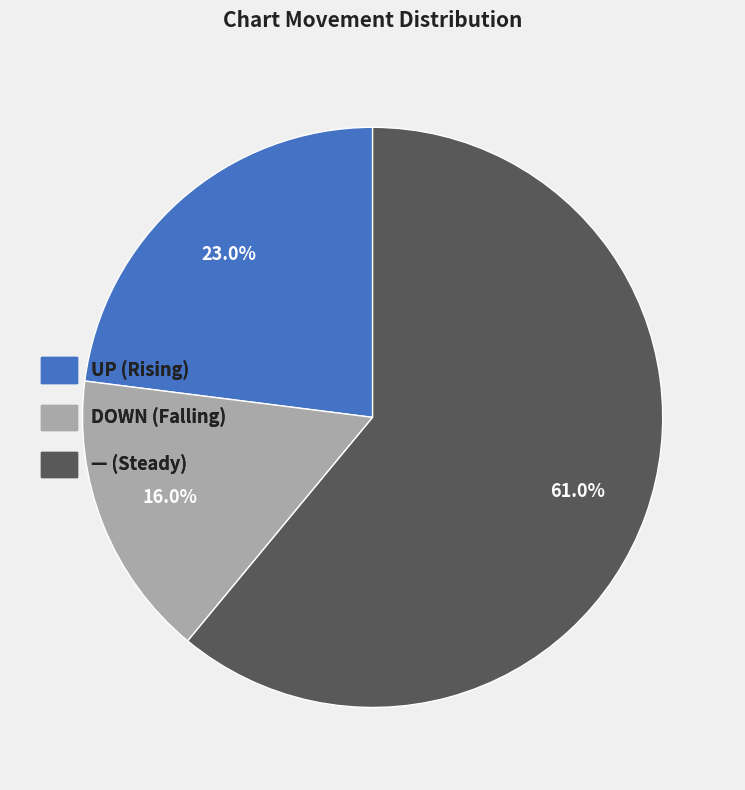

What is the majority slice?

— (Steady)